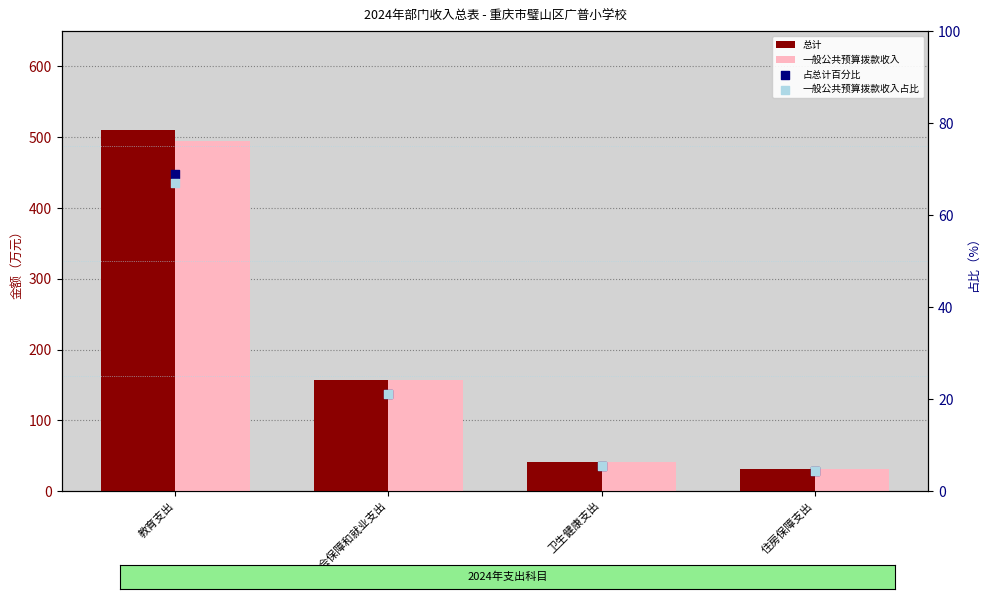

Which series has the largest total across all categories?

总计